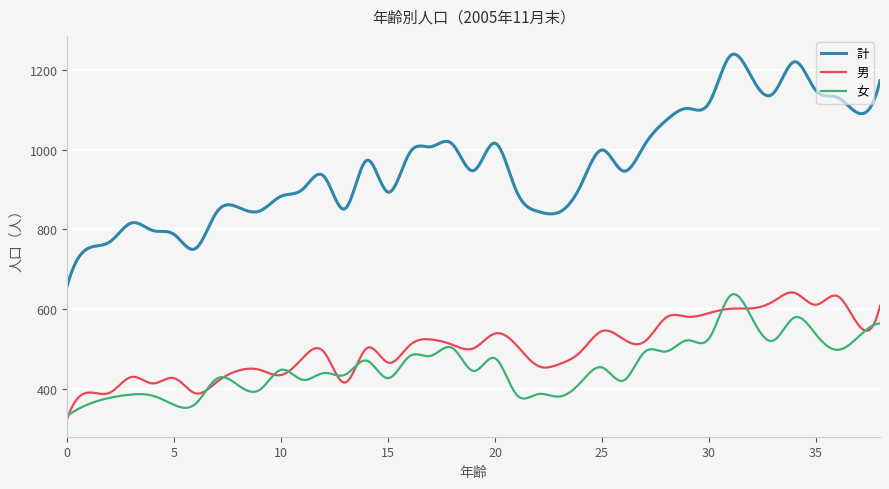

What is the minimum value shown in the chart?

326.0